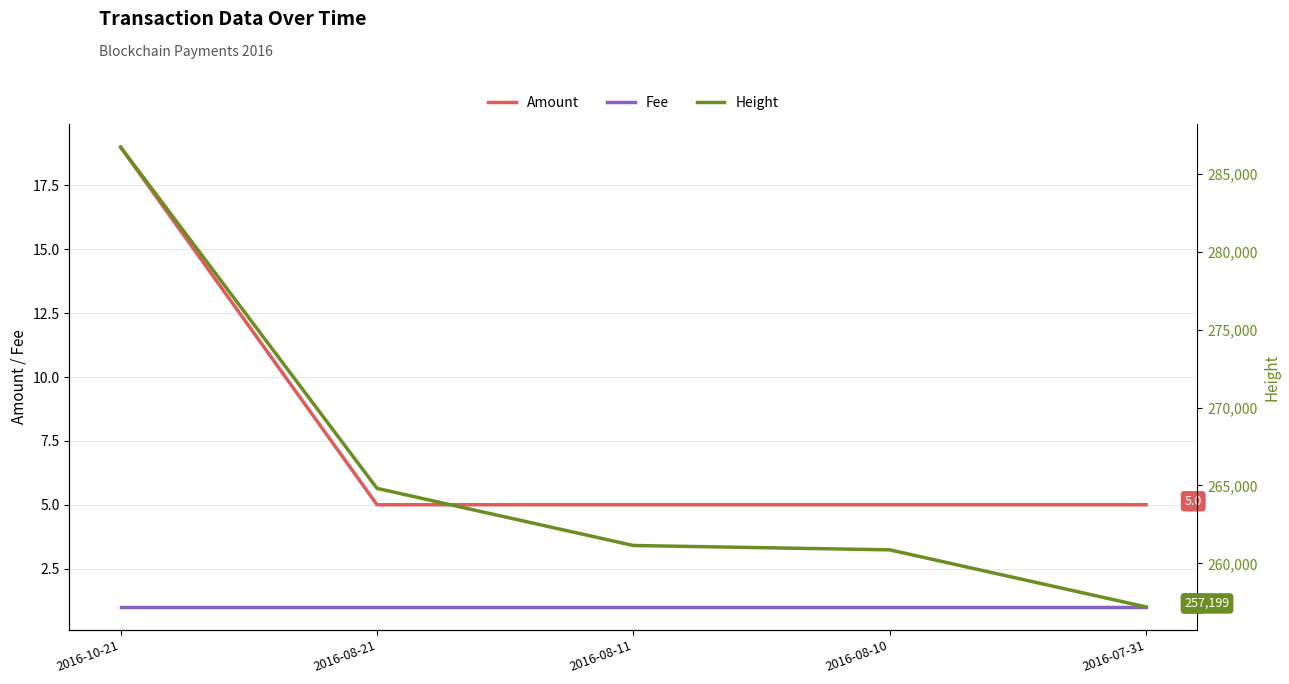

True or false: Amount and Fee cross at least once.

False